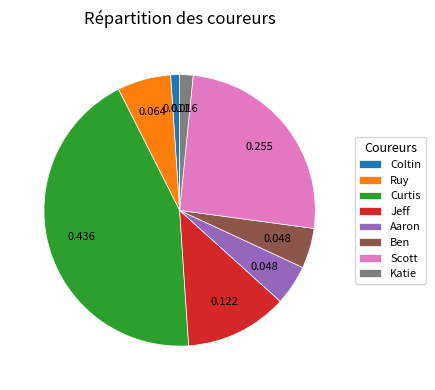

Count the number of slices in the pie.

8